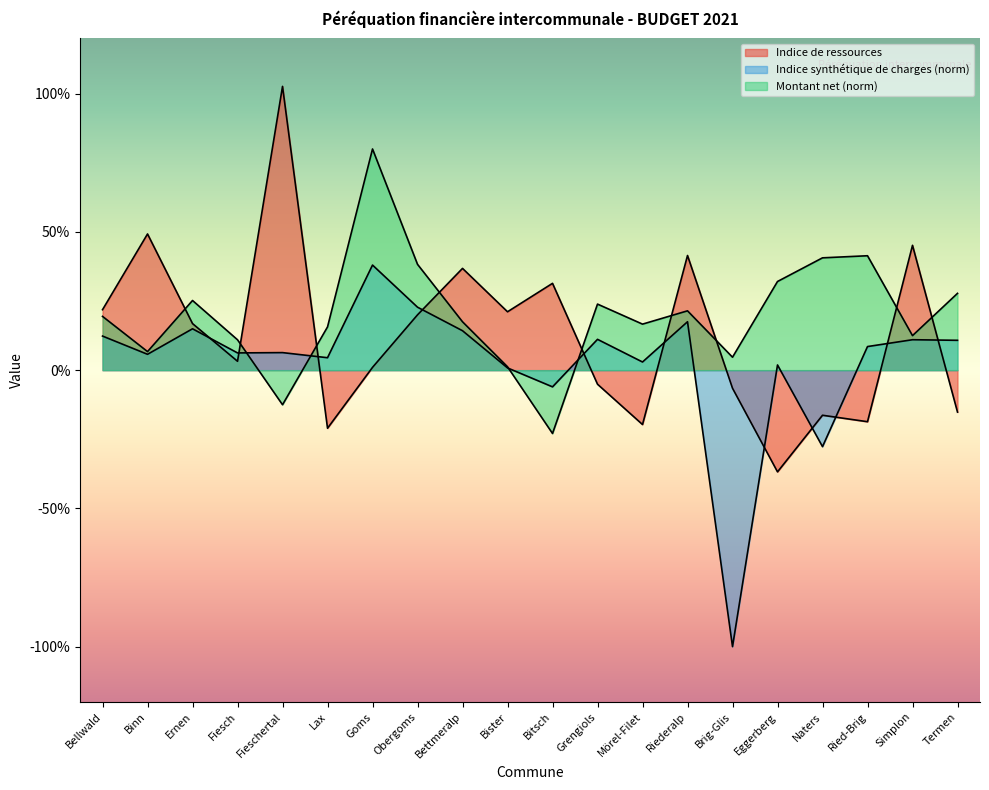

Rank the series by their maximum value, from lowest to highest.

Indice synthétique de charges, Montant net, Indice de ressources